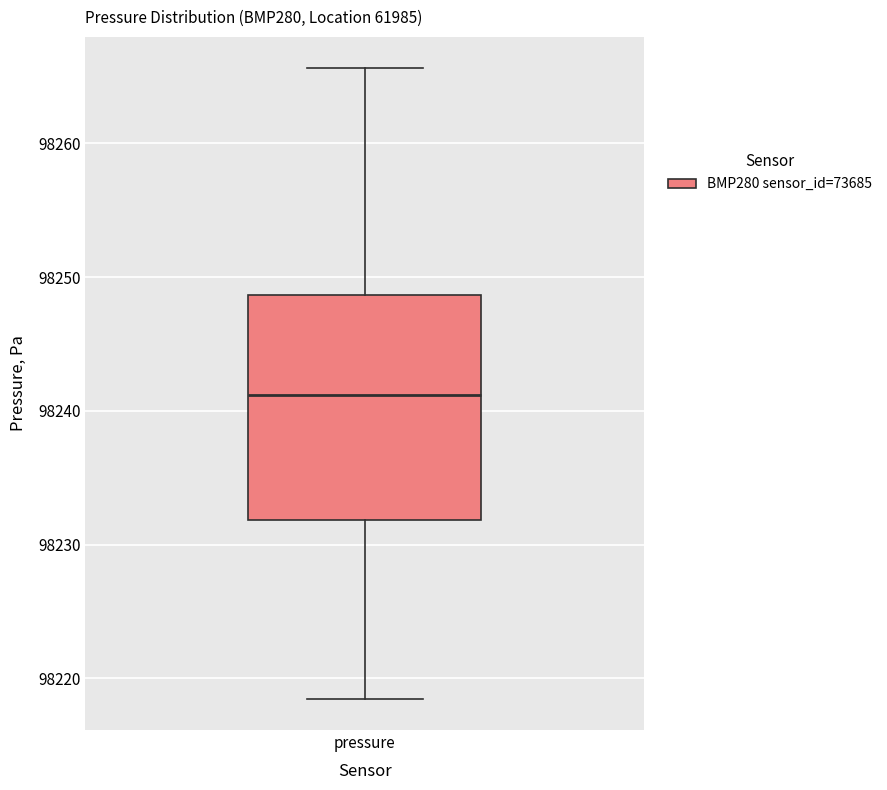

Read this box plot against the y-axis: the position of the median line, the range covered by the box, and the ends of both whiskers. The values are not printed on the chart, so give them approximately, as read against the axis.

median 98241, box 98232 to 98249, whiskers 98219 to 98266